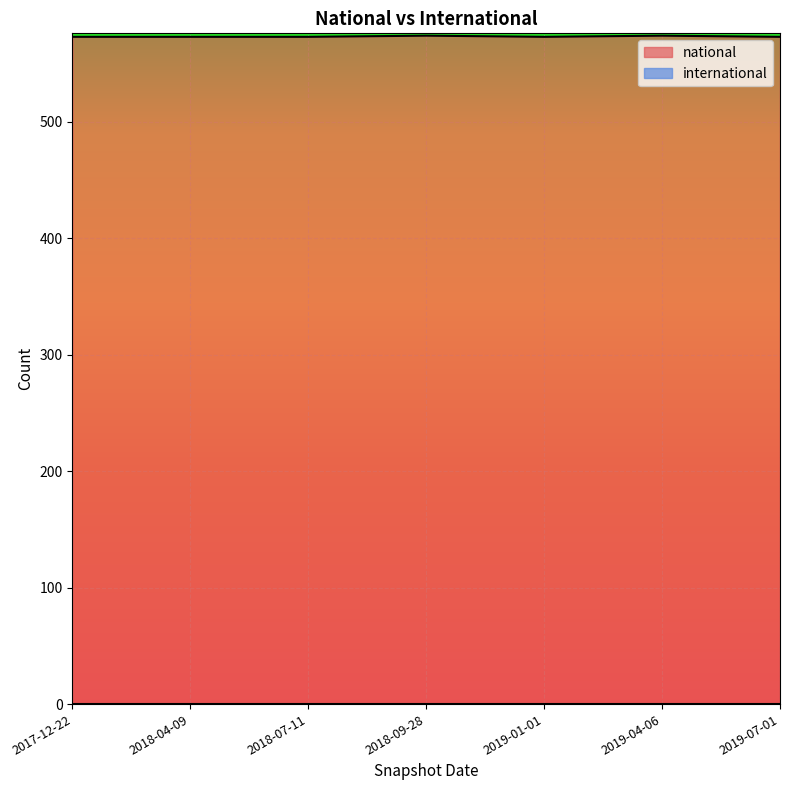

How many lines are shown in the chart?

2